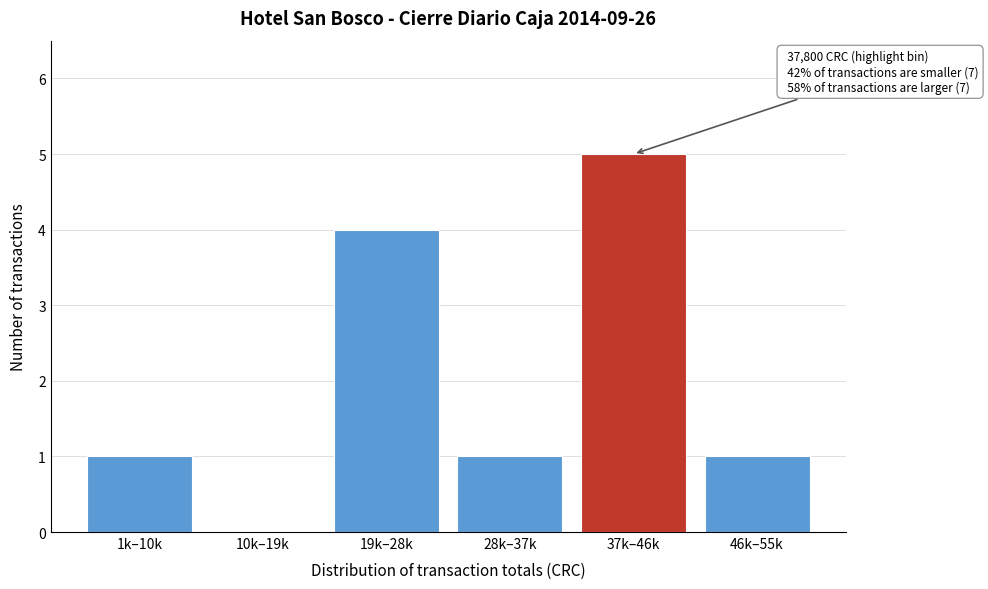

Reading right to left, extract all data points from this chart.

46k–55k=1	37k–46k=5	28k–37k=1	19k–28k=4	10k–19k=0	1k–10k=1